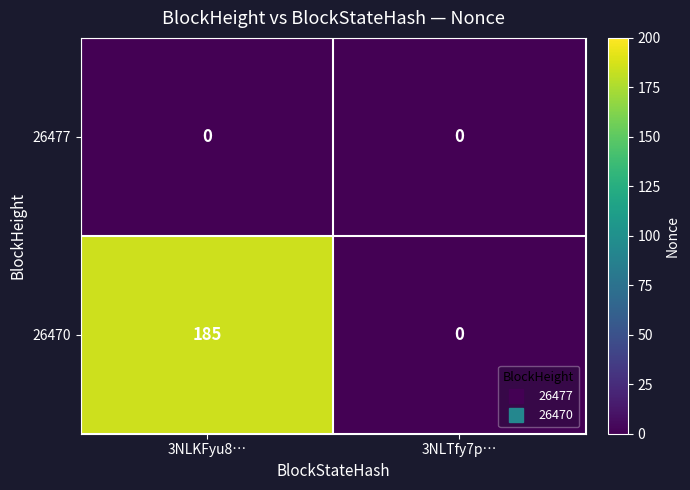

The 26470 series shows 251 at 3NLKFyu8…. True or false?

False